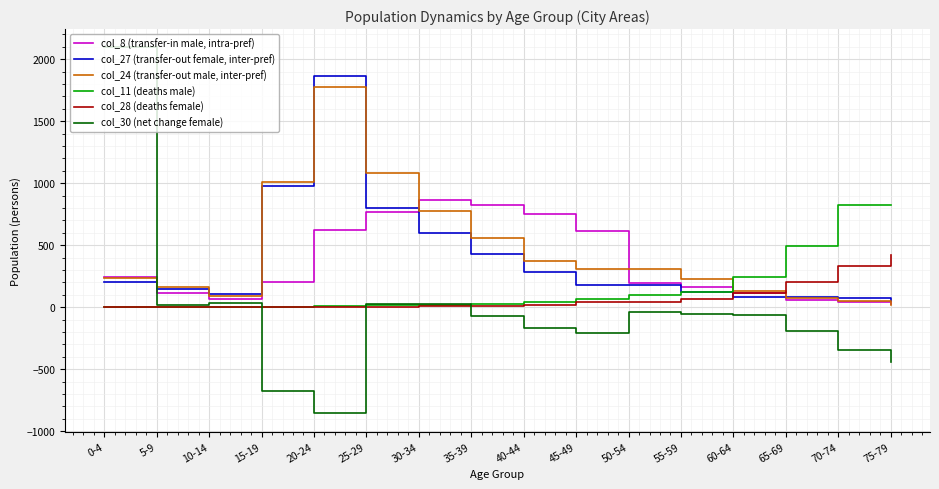

Where is the first local maximum for col_27 (transfer-out female, inter-pref)?

20-24